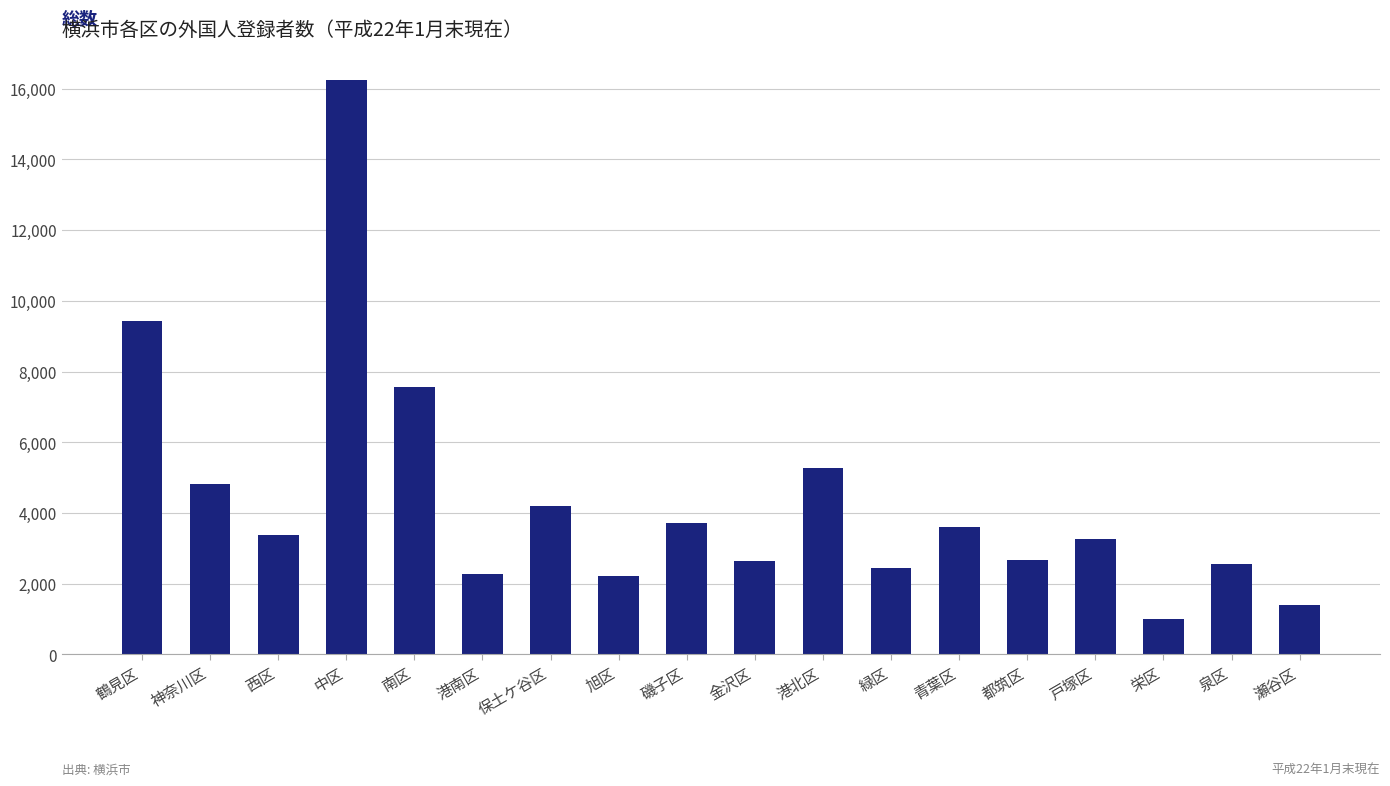

What is the sum of all values?

78671